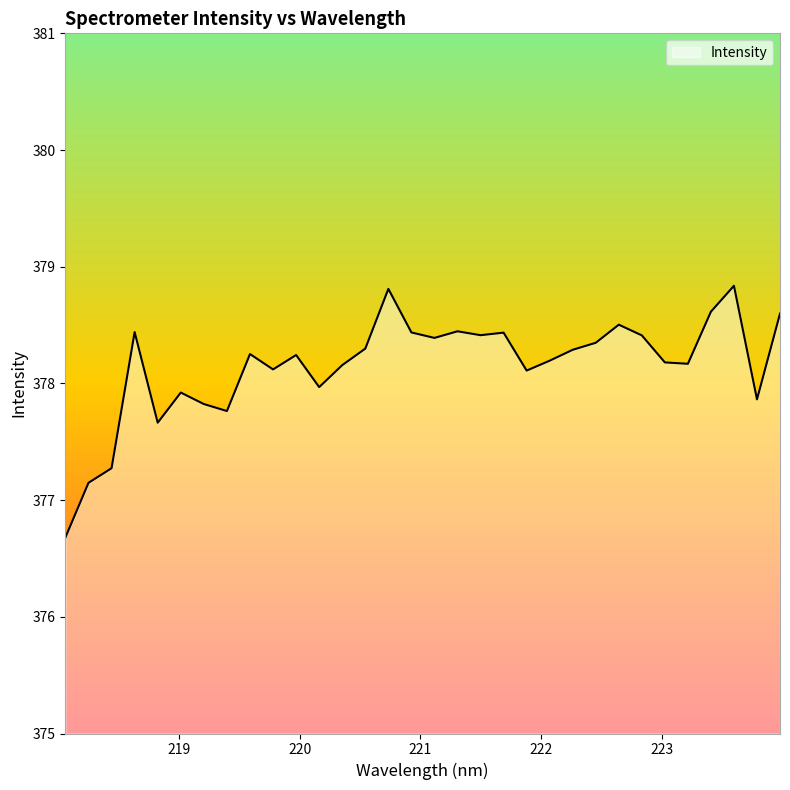

What is the maximum value shown in the chart?

378.8